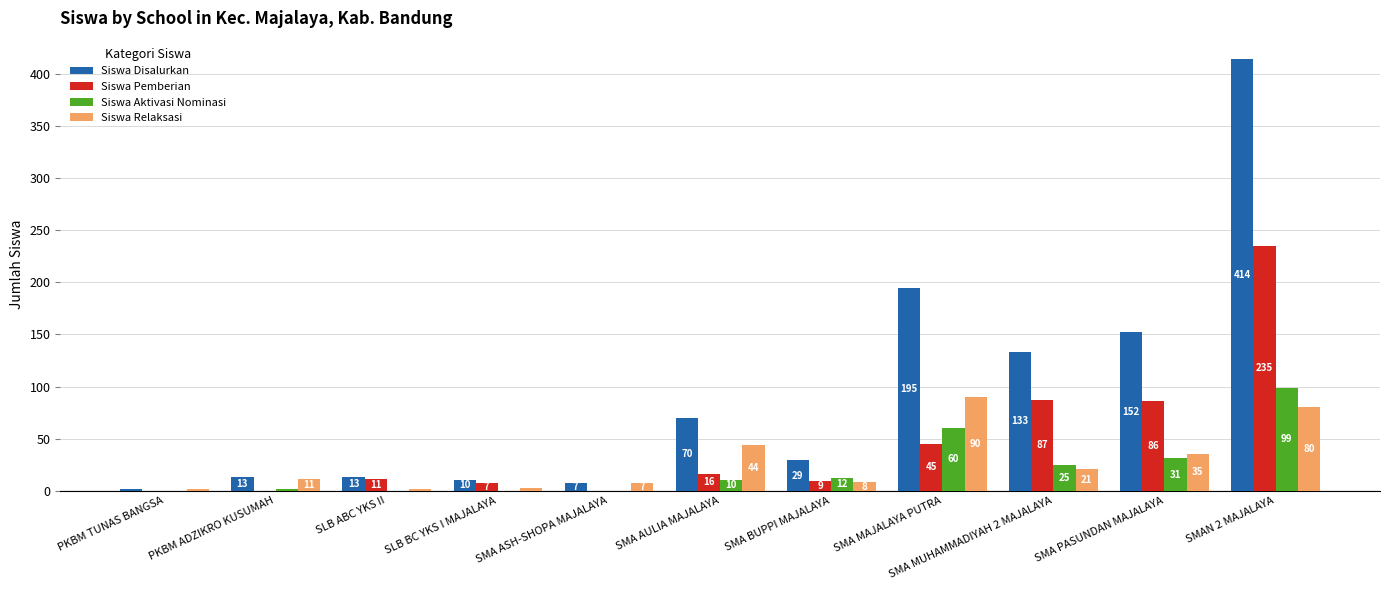

What is the total value across all series at SMA MUHAMMADIYAH 2 MAJALAYA?

266